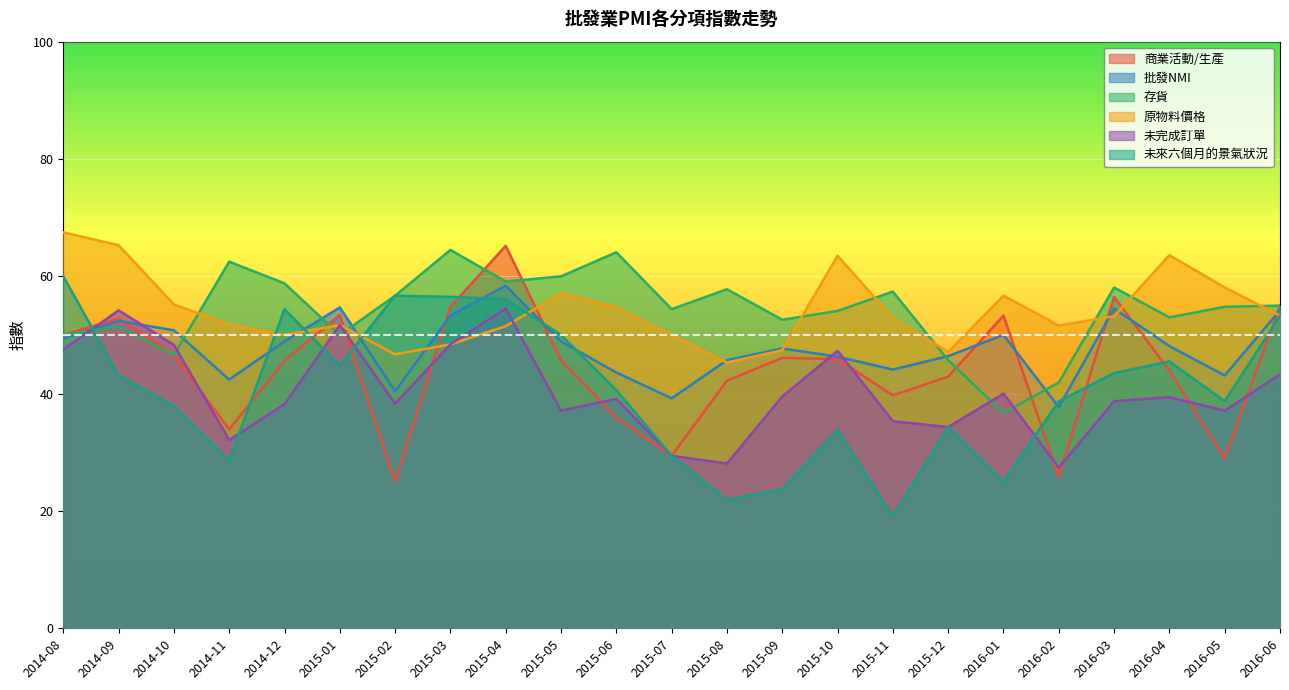

What is the difference between the maximum and second lowest values in the 未完成訂單 series?

26.4